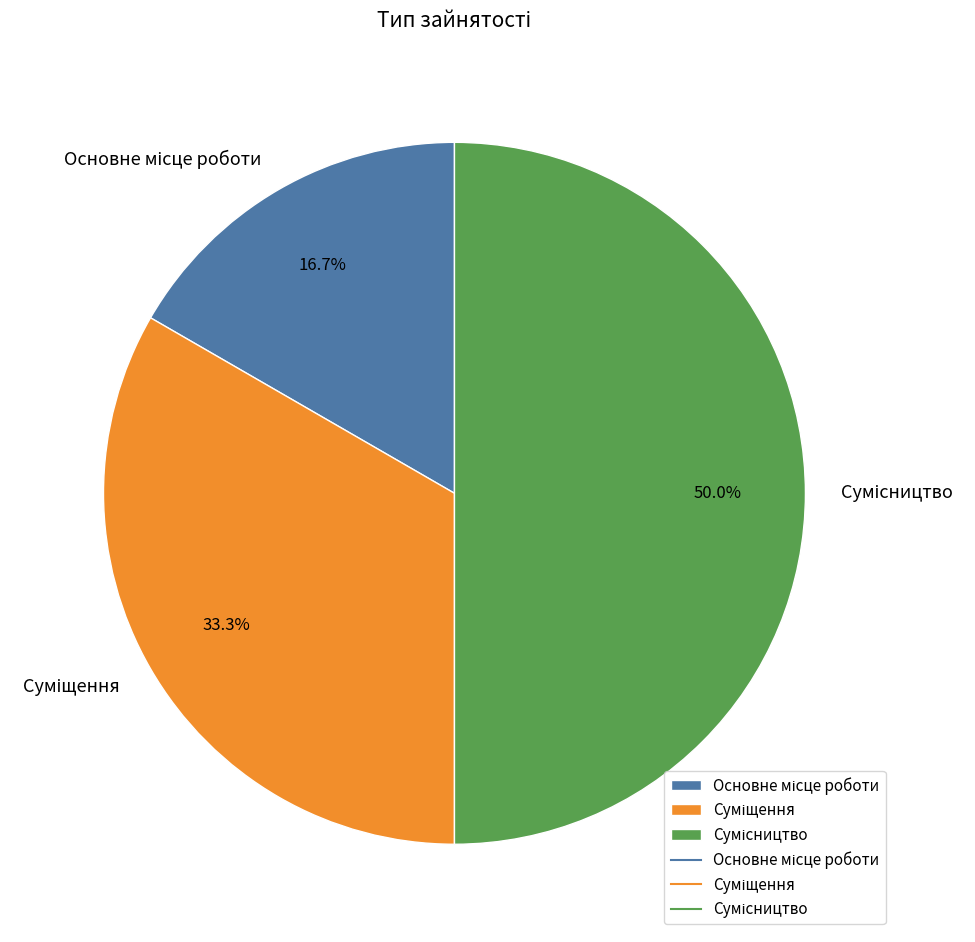

What percentage is the Суміщення slice, to the nearest percent?

33%